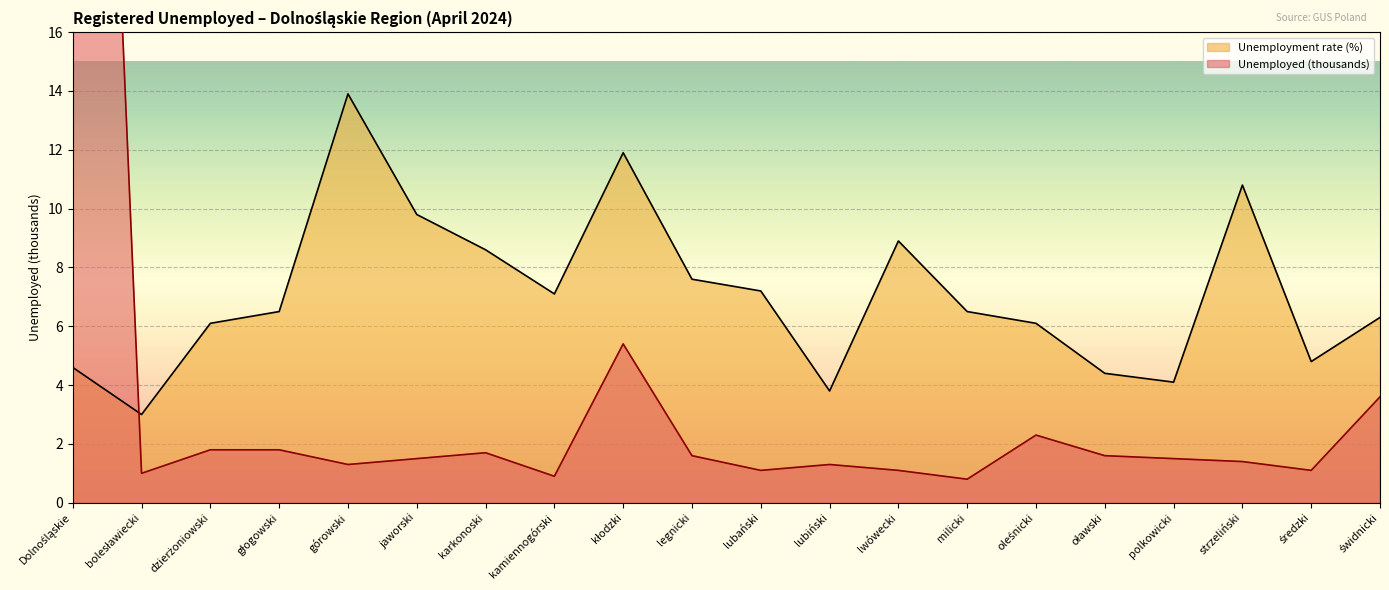

What is the average value of the Unemployed (thousands) series?

4.4